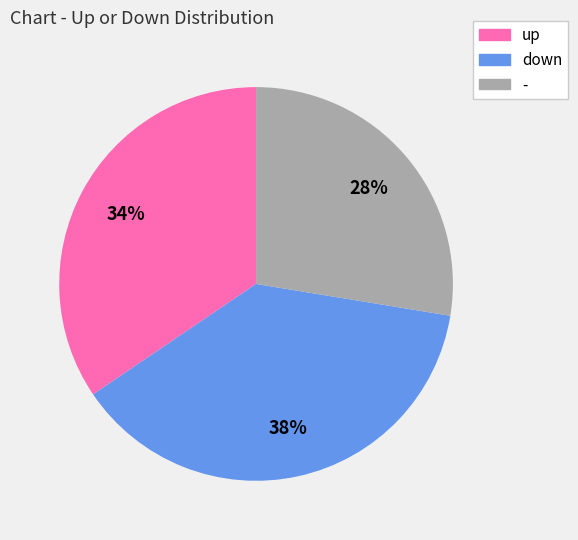

What is the smallest slice in the pie chart?

-